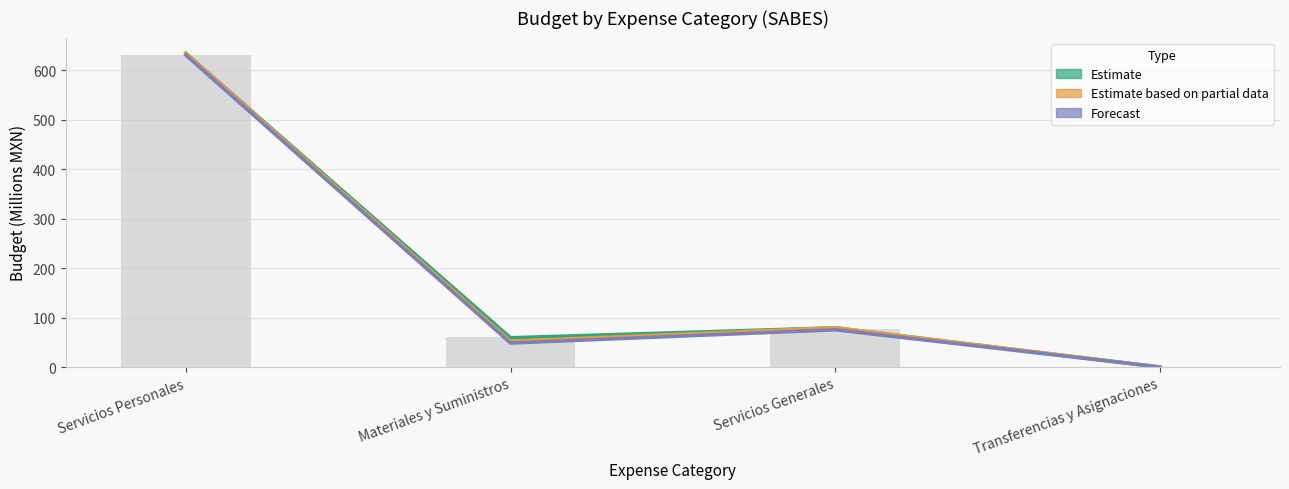

True or false: Aprobado (baseline) has a value of 60.9 at Materiales y Suministros.

True